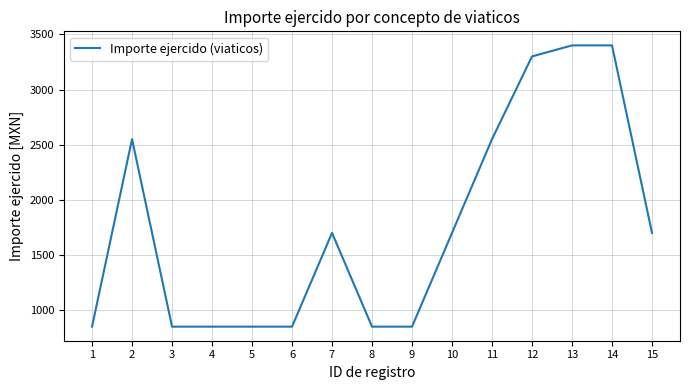

How many categories are shown in the chart?

15